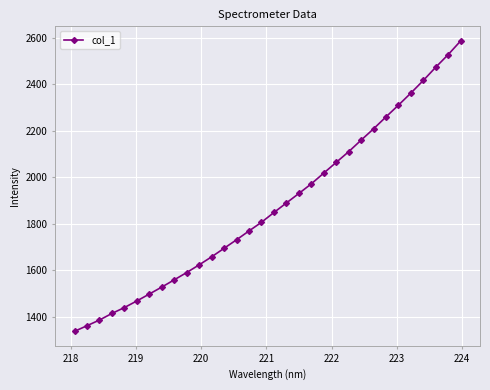

Does the chart display data point markers on the line(s)?

Yes